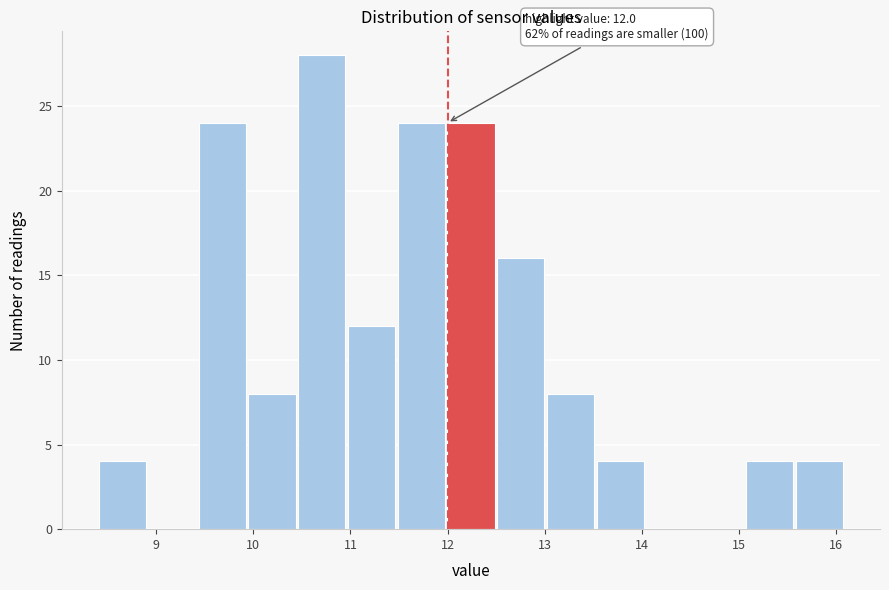

Over which range of the x-axis is the bar tallest?

10.4 to 11.0